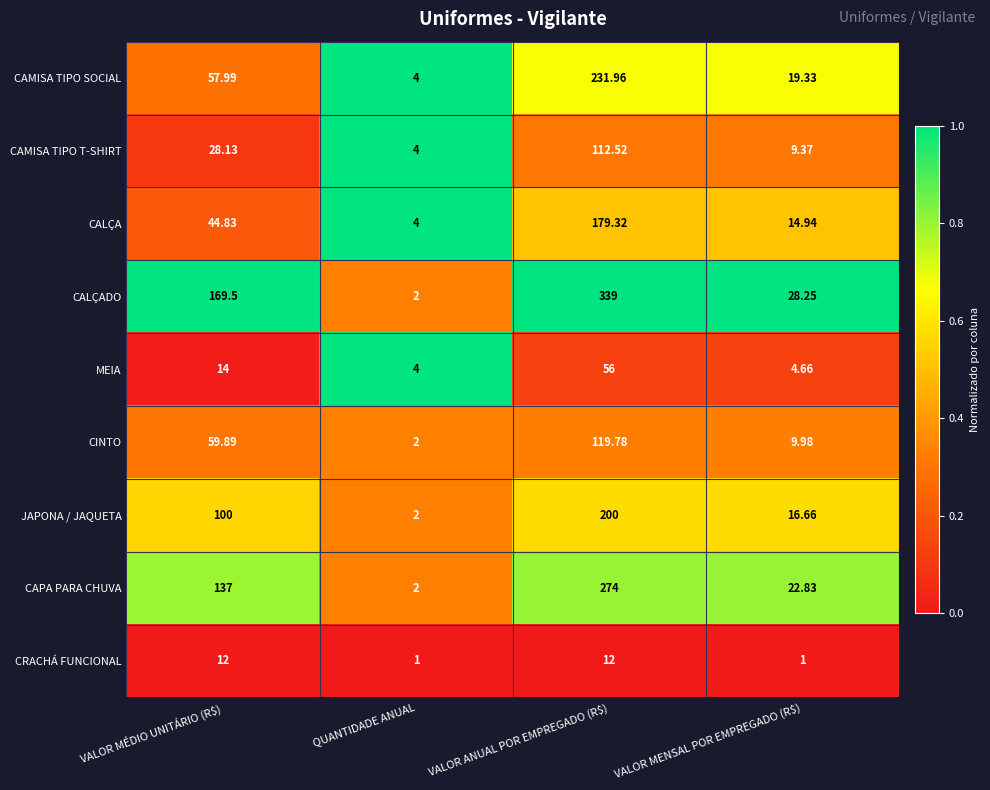

List the series in order of their peak value, lowest first.

CRACHÁ FUNCIONAL, MEIA, CAMISA TIPO T-SHIRT, CINTO, CALÇA, JAPONA / JAQUETA, CAMISA TIPO SOCIAL, CAPA PARA CHUVA, CALÇADO